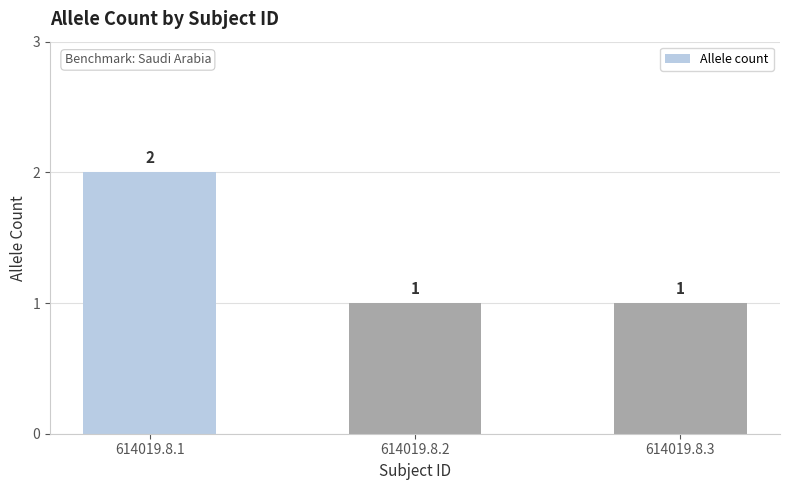

What value does the data have at 614019.8.2?

1